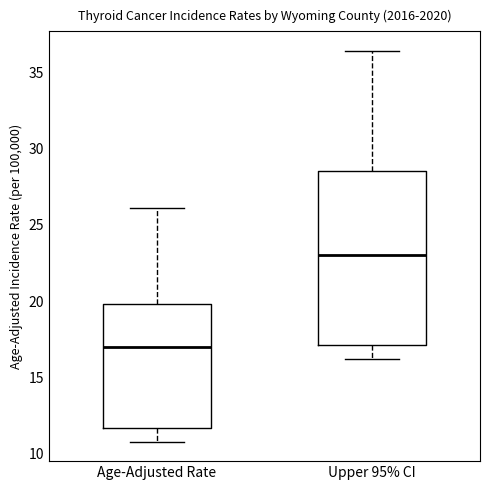

Where does the median line of the box for Age-Adjusted Rate sit on the y-axis? The values are not printed on the chart, so give them approximately, as read against the axis.

17.0